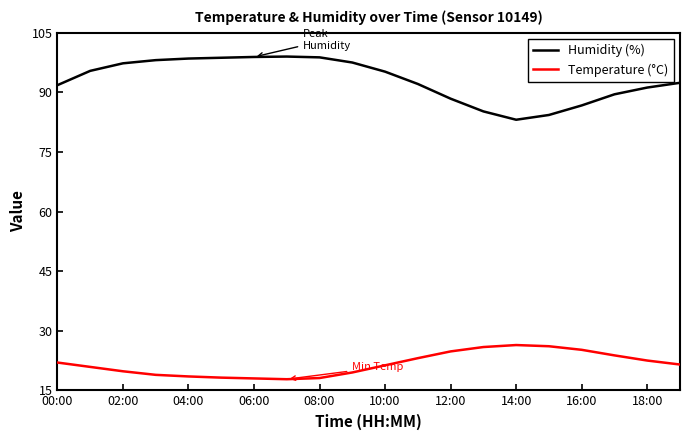

Rank the series by their maximum value, from highest to lowest.

Humidity (%), Temperature (°C)